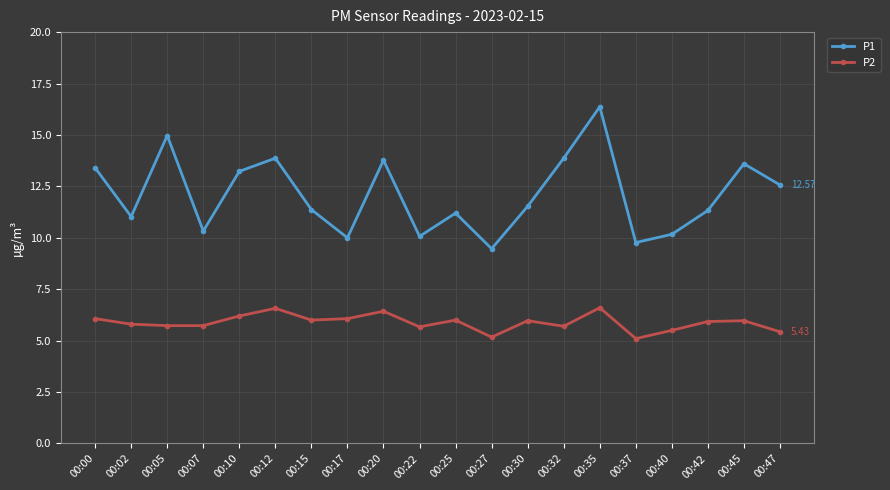

What is the difference between the highest and lowest values at 00:17?

3.9